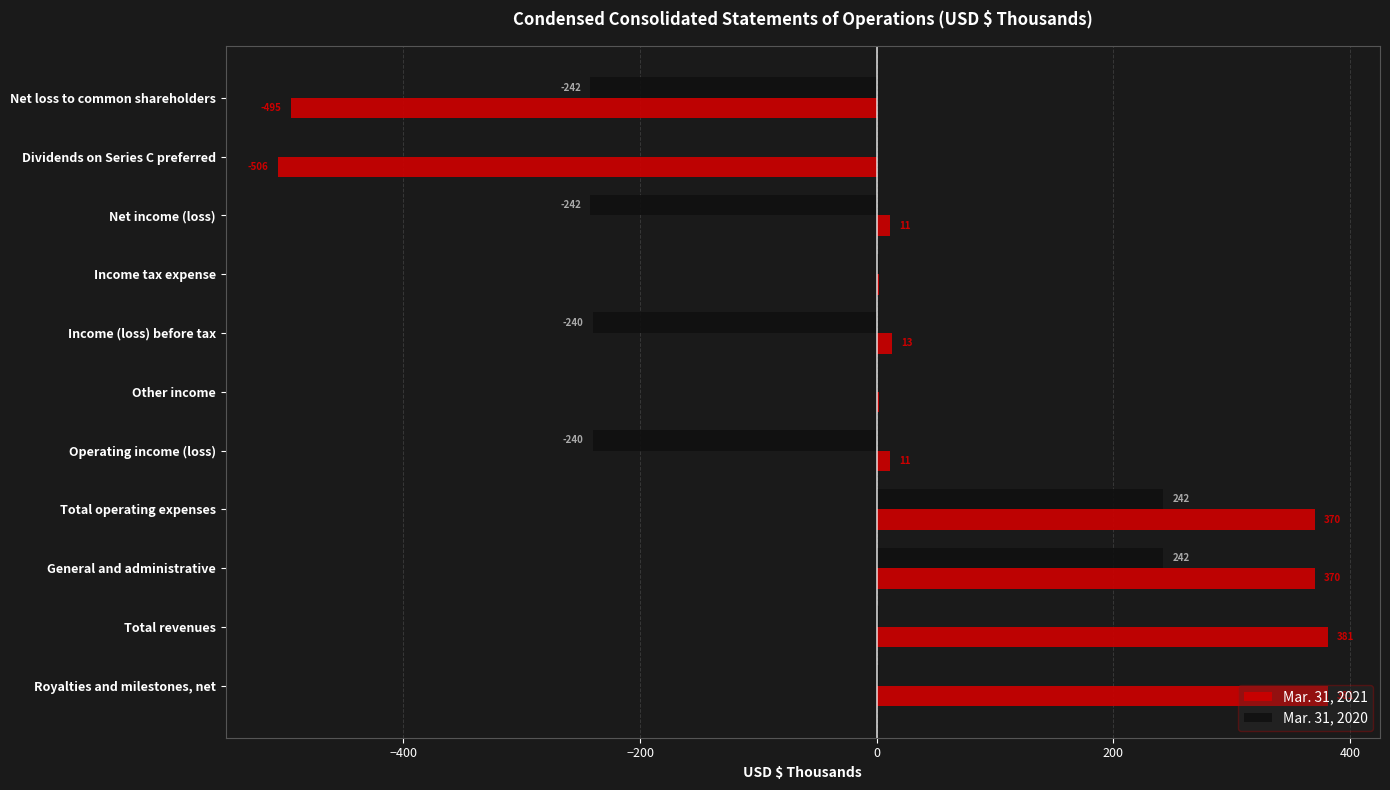

Is it true that Mar. 31, 2021 equals 93 at Total revenues?

False